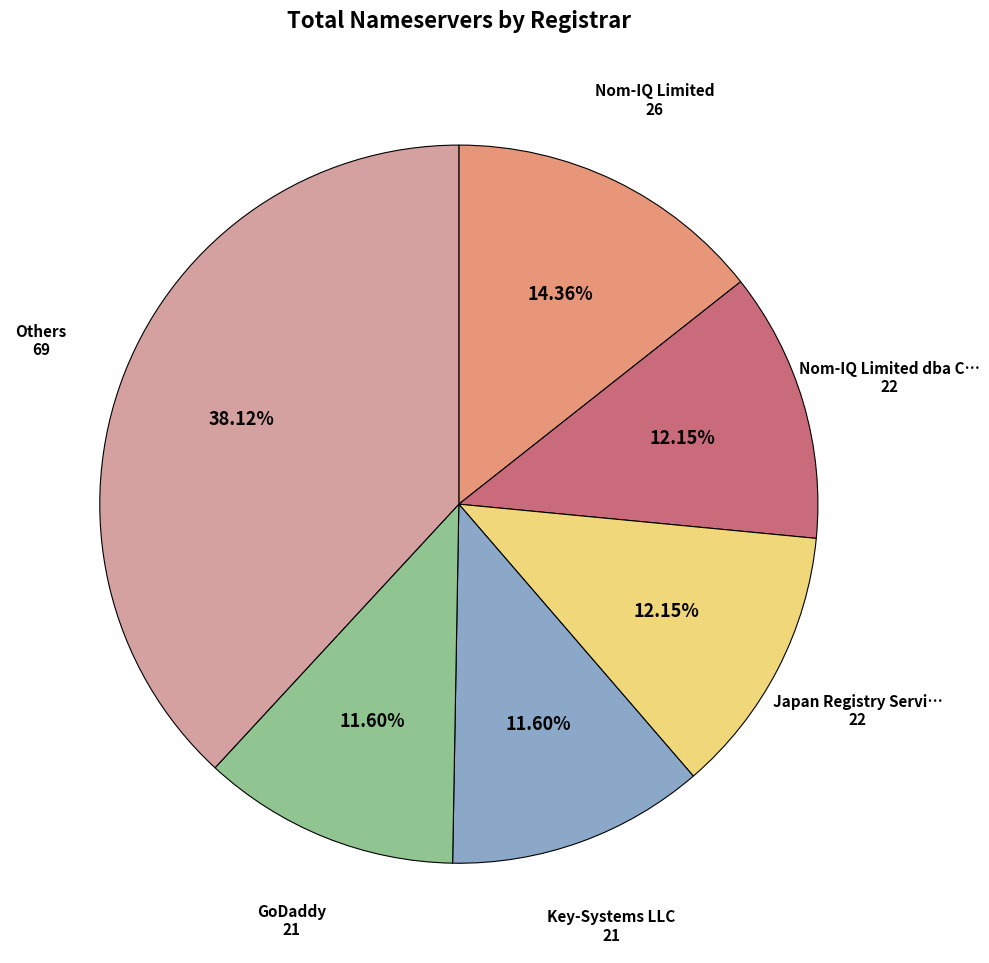

Is there a majority slice in this chart?

No